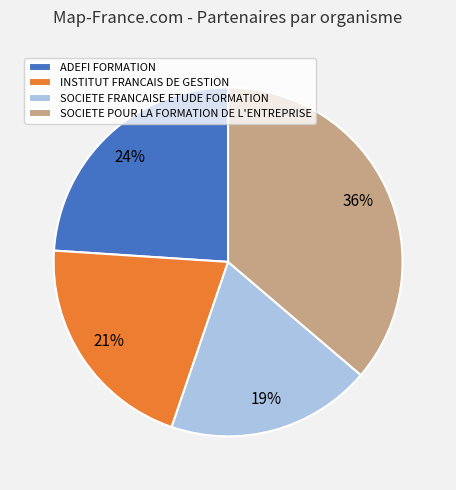

Do SOCIETE FRANCAISE ETUDE FORMATION and INSTITUT FRANCAIS DE GESTION together represent more than half of the pie?

No